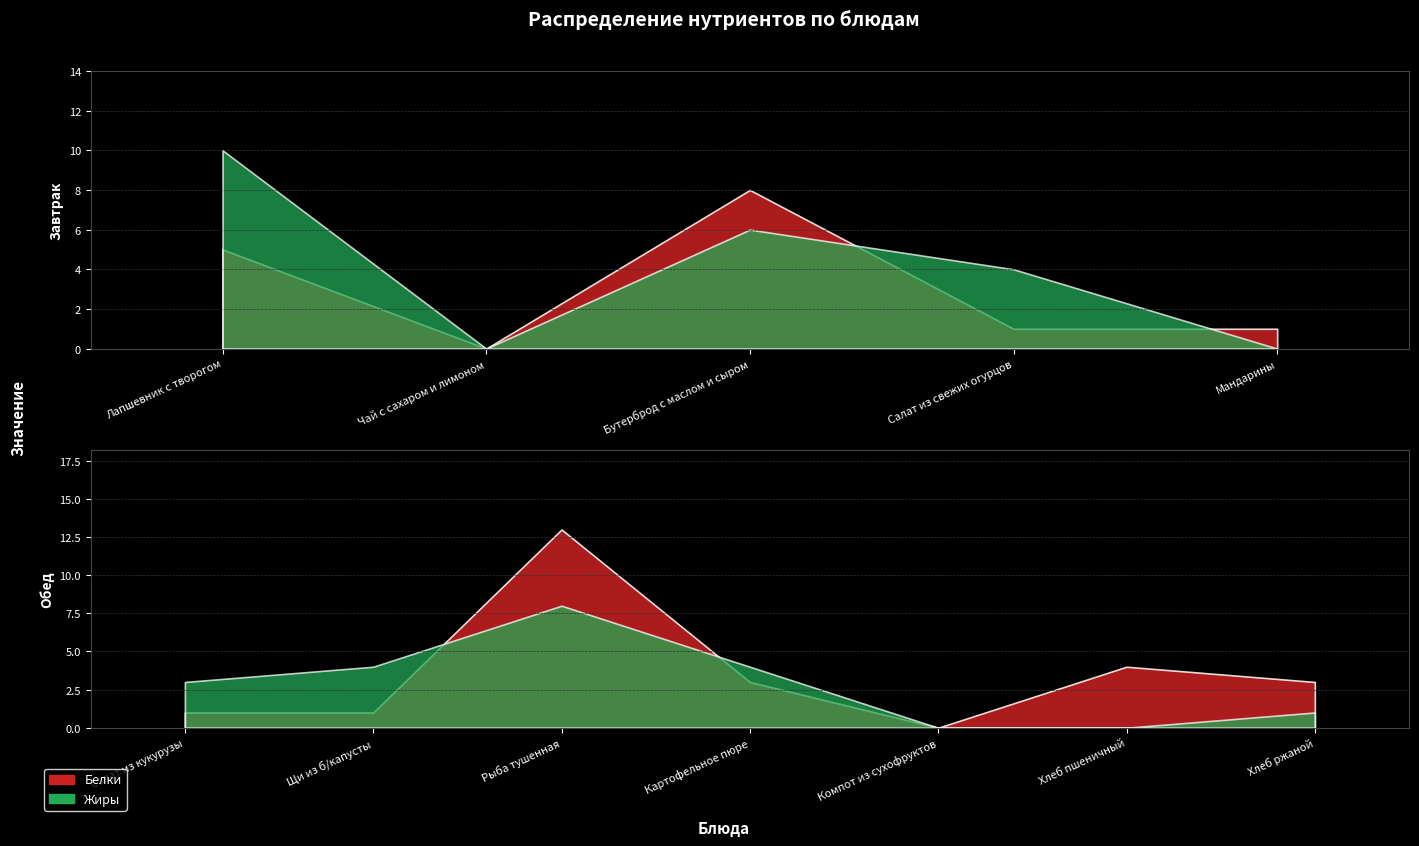

What is the value of the Жиры point at the 12th from the left?

1